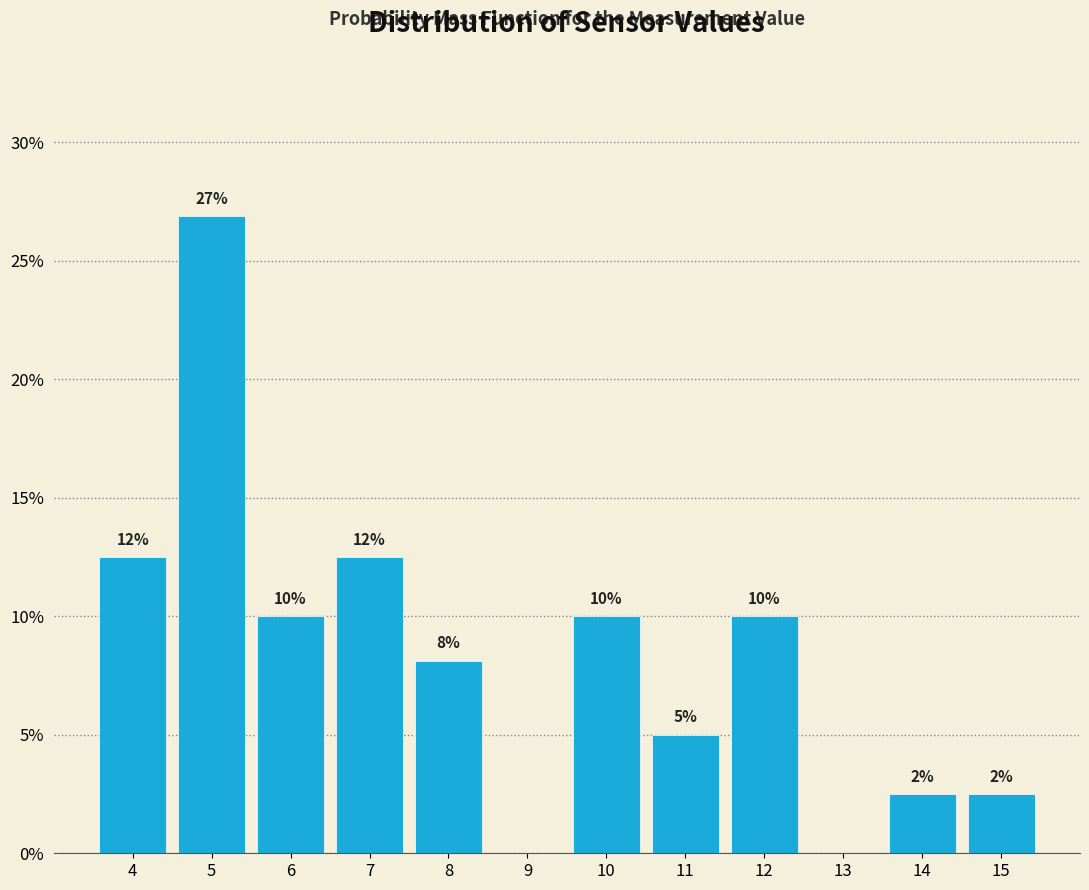

What is the greatest value displayed?

26.9